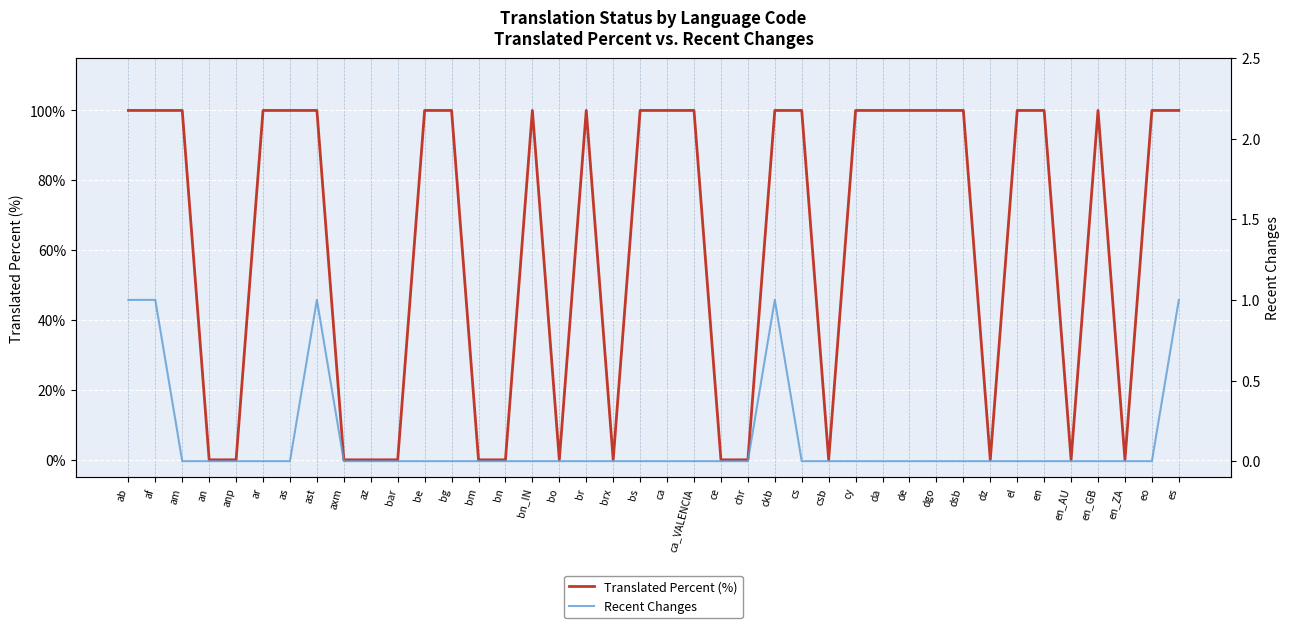

At which category does Recent Changes reach its first local peak?

ast